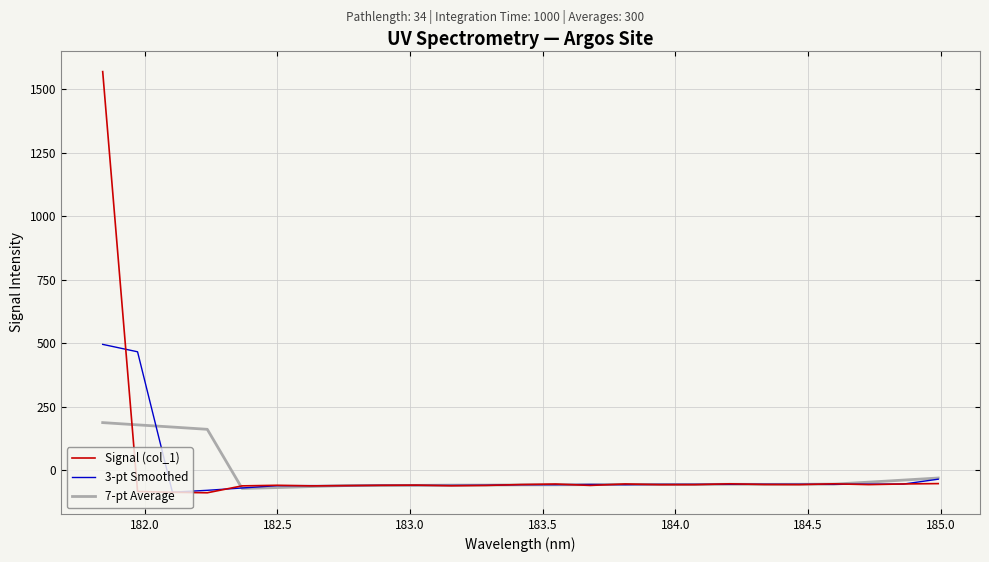

Which series has the largest range (max minus min)?

Signal (col_1)